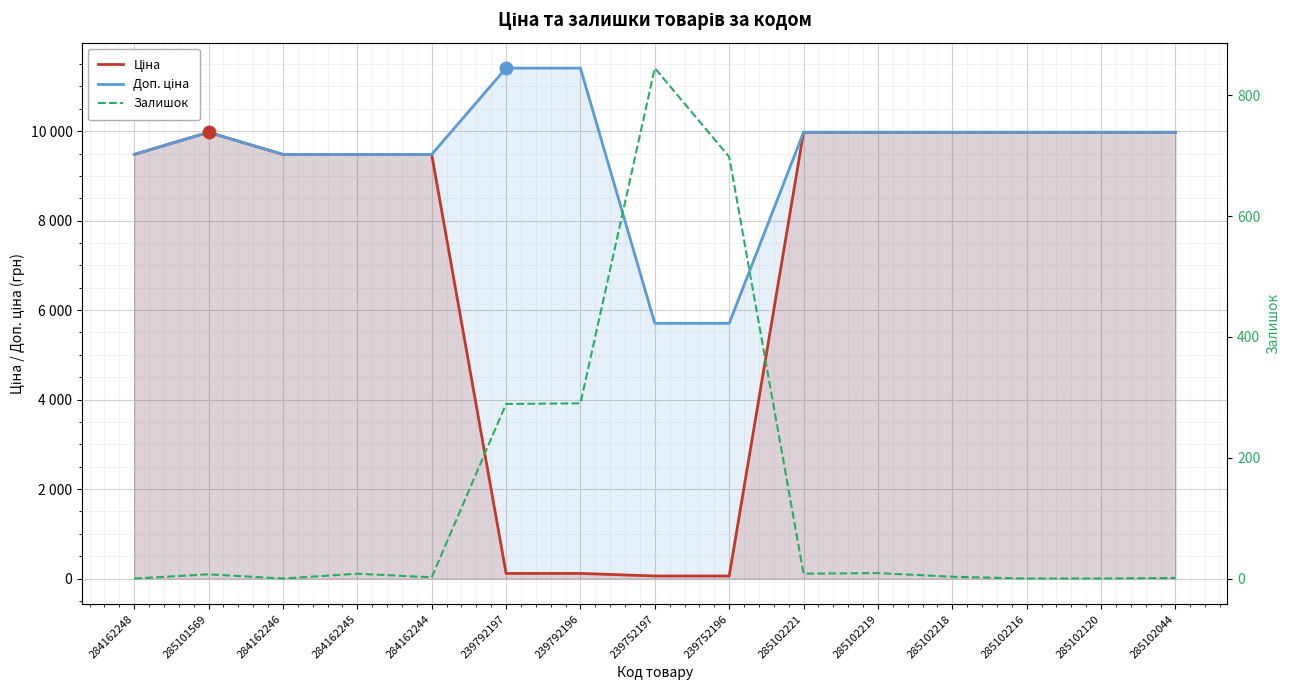

At which category does Залишок reach its first local peak?

285101569